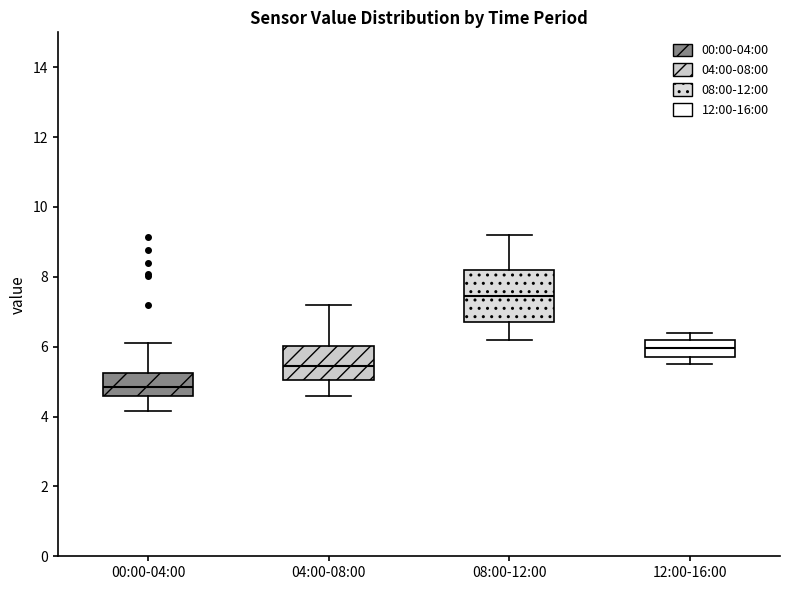

Which box's median line is the lowest?

00:00-04:00